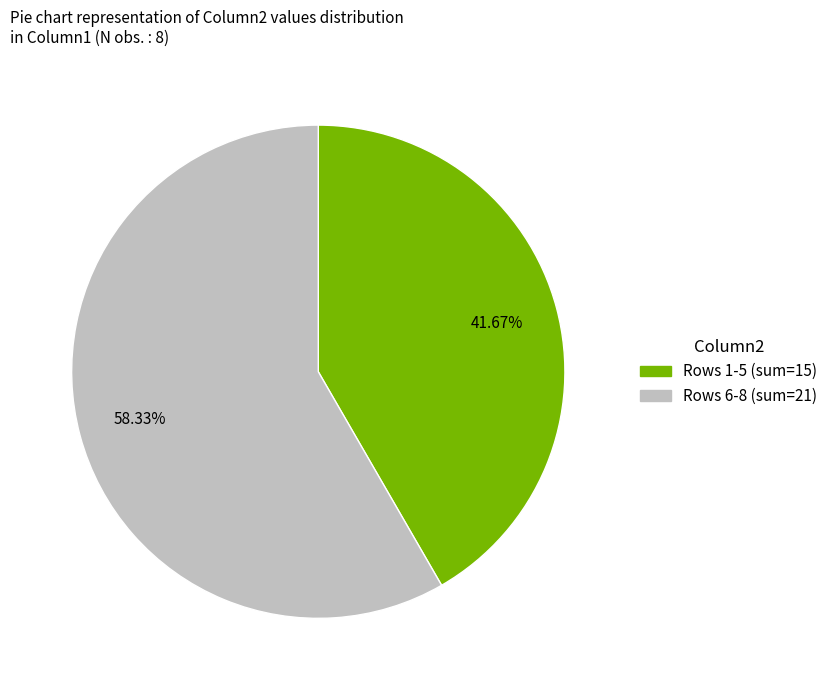

How many segments does this pie chart have?

2